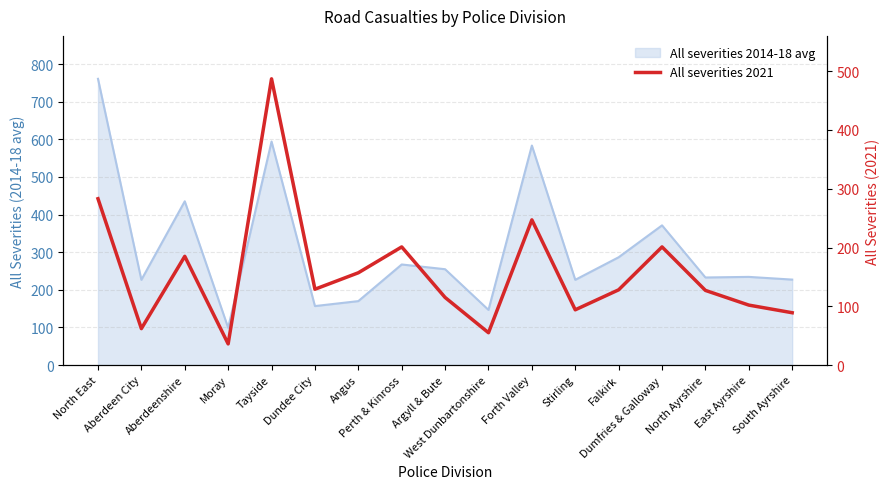

At which category does the data reach its first local valley?

Aberdeen City